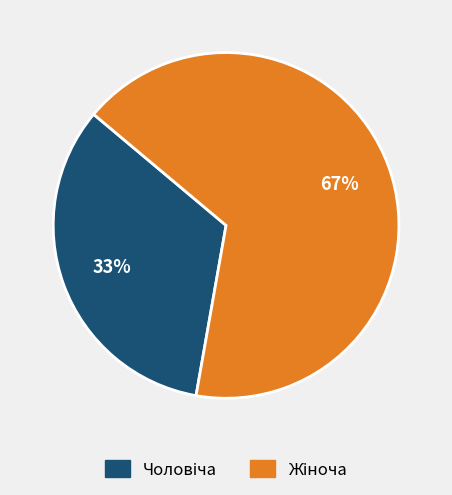

Is there any slice that represents more than half of the pie?

Yes